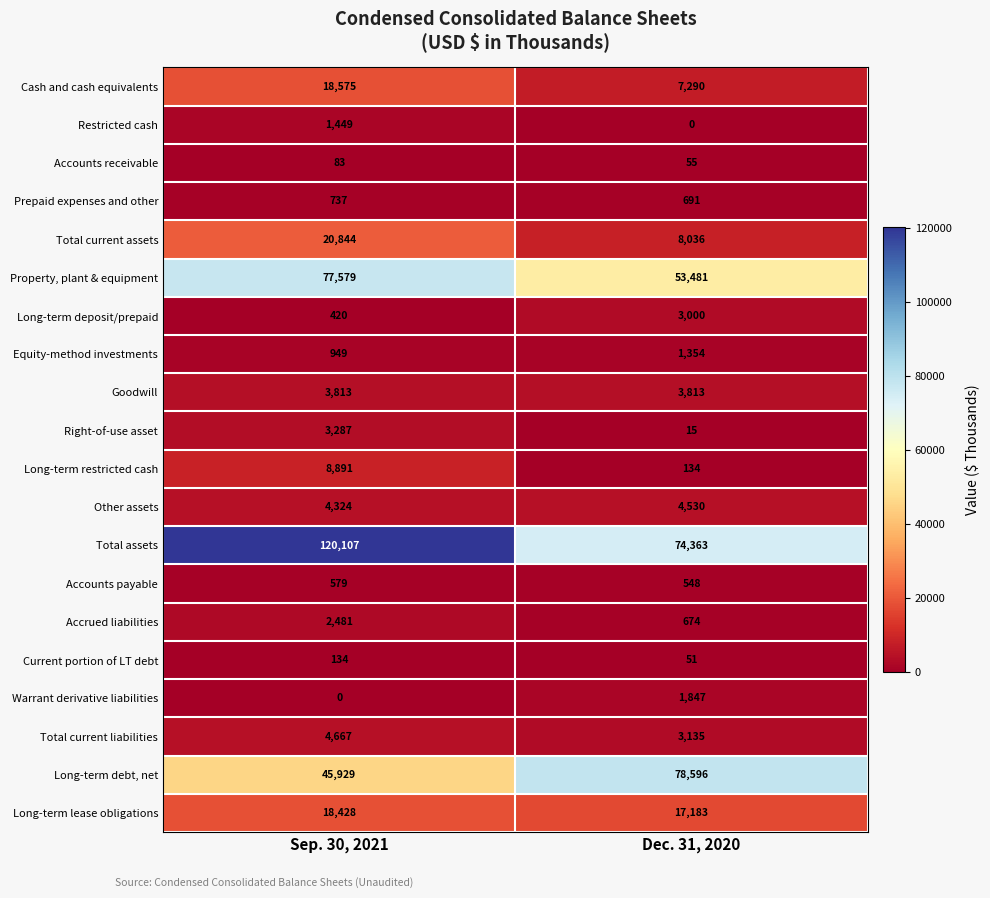

Which series has the widest spread of values?

Total assets